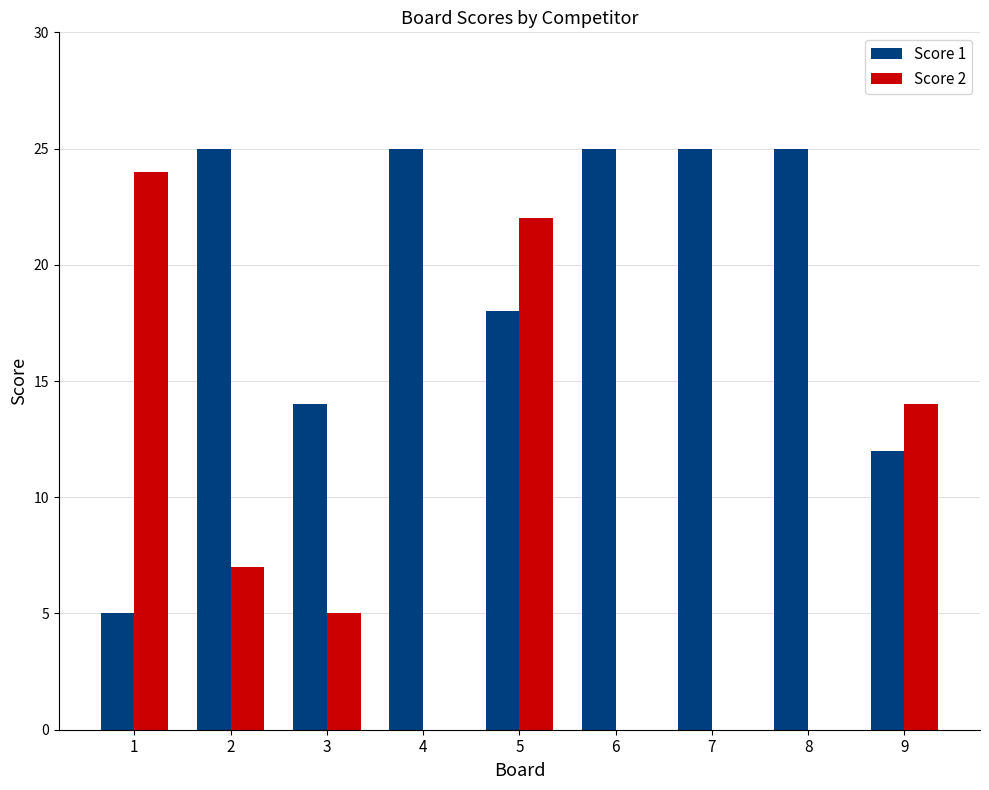

Is the value of Score 2 at 7 greater than the value of Score 1 at 7?

No